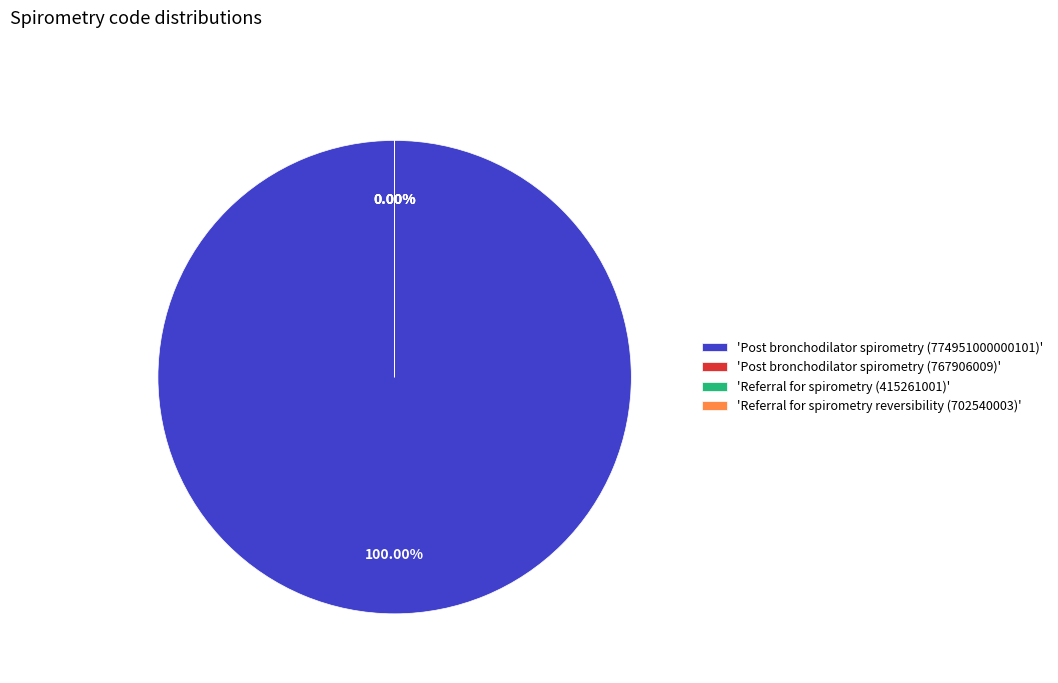

Does Post bronchodilator spirometry (774951000000101) account for over 50% of the chart?

Yes